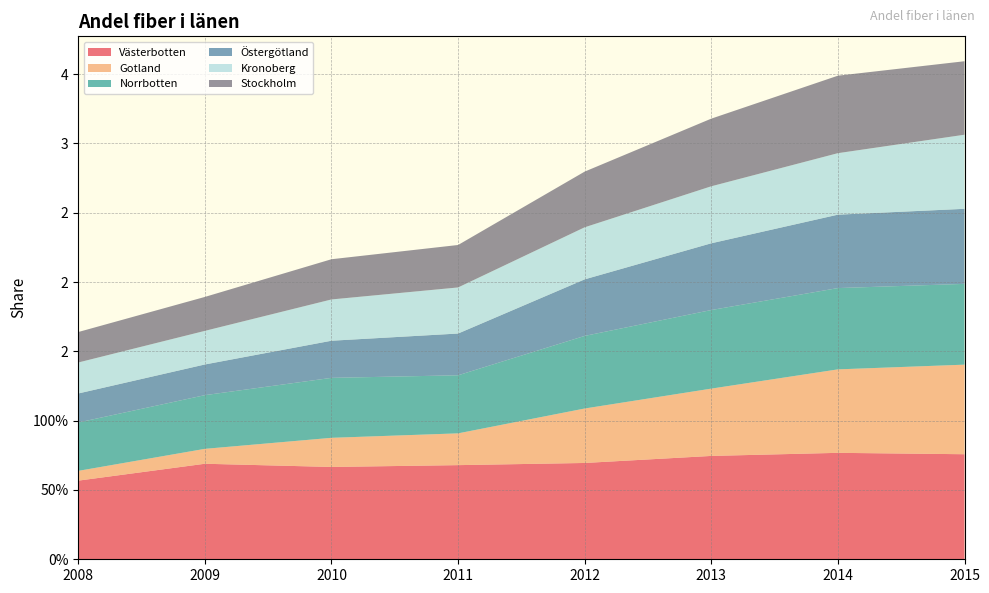

Reading left to right, list all the values displayed in this chart.

Västerbotten: 2008=0.6	2009=0.7	2010=0.7	2011=0.7	2012=0.7	2013=0.7	2014=0.8	2015=0.8
Gotland: 2008=0.1	2009=0.1	2010=0.2	2011=0.2	2012=0.4	2013=0.5	2014=0.6	2015=0.6
Norrbotten: 2008=0.3	2009=0.4	2010=0.4	2011=0.4	2012=0.5	2013=0.6	2014=0.6	2015=0.6
Östergötland: 2008=0.2	2009=0.2	2010=0.3	2011=0.3	2012=0.4	2013=0.5	2014=0.5	2015=0.5
Kronoberg: 2008=0.2	2009=0.2	2010=0.3	2011=0.3	2012=0.4	2013=0.4	2014=0.4	2015=0.5
Stockholm: 2008=0.2	2009=0.2	2010=0.3	2011=0.3	2012=0.4	2013=0.5	2014=0.6	2015=0.5